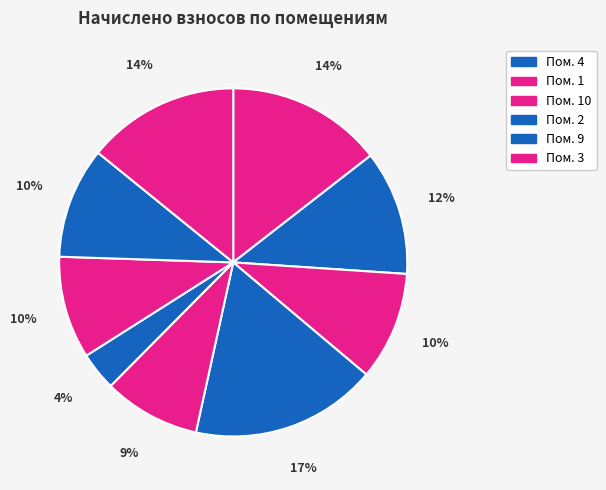

Count the number of slices in the pie.

9